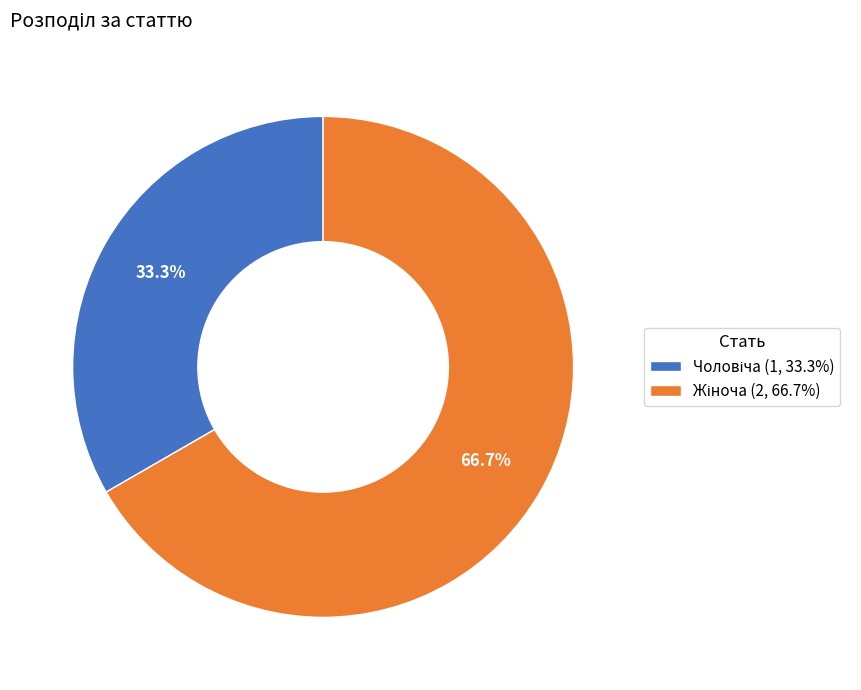

Is there a majority slice in this chart?

Yes